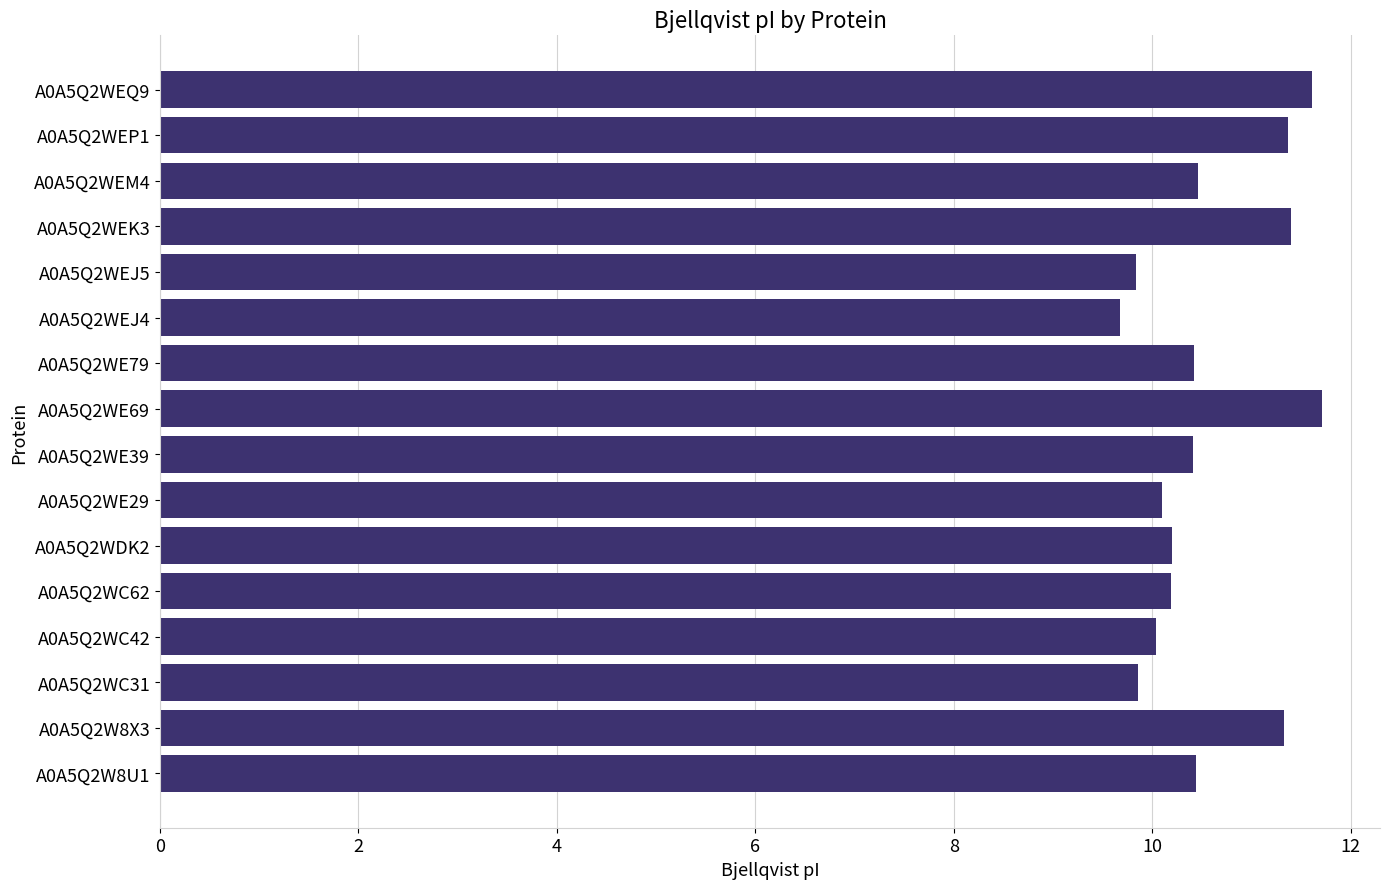

Approximately how many times larger is the value at A0A5Q2WEJ4 compared to A0A5Q2WE79?

0.9